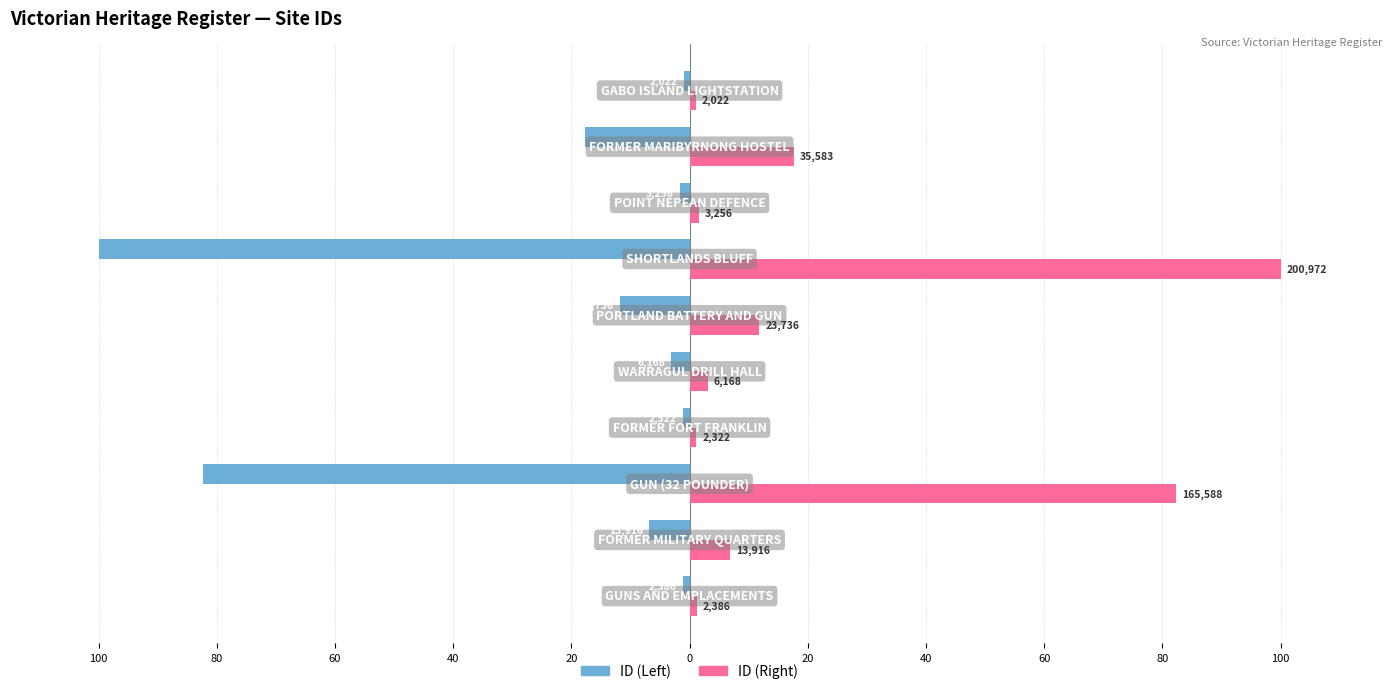

What are all the series names shown in the legend?

ID (Left), ID (Right)